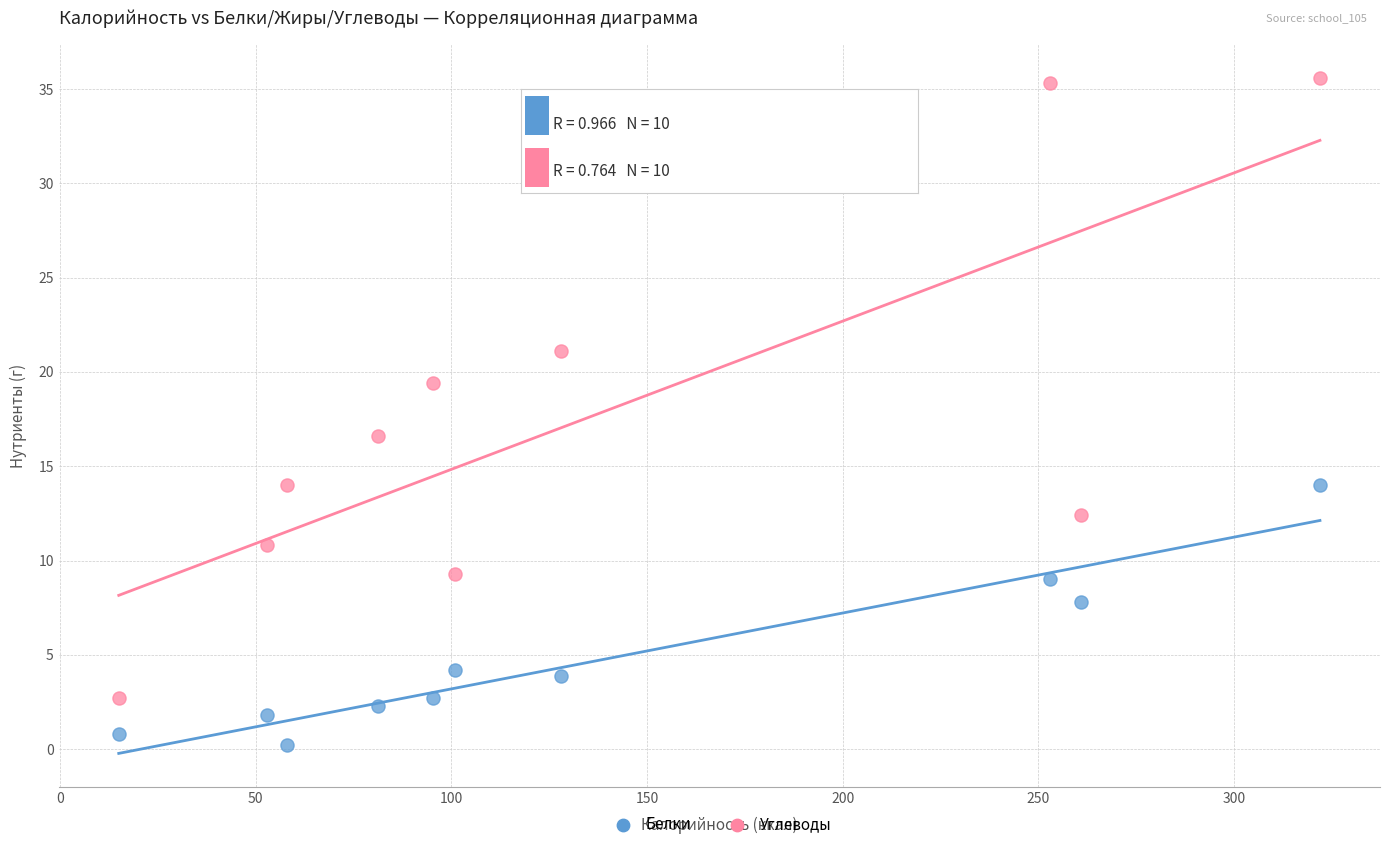

Across all data points, what is the range of Y values (max minus min)?

35.4